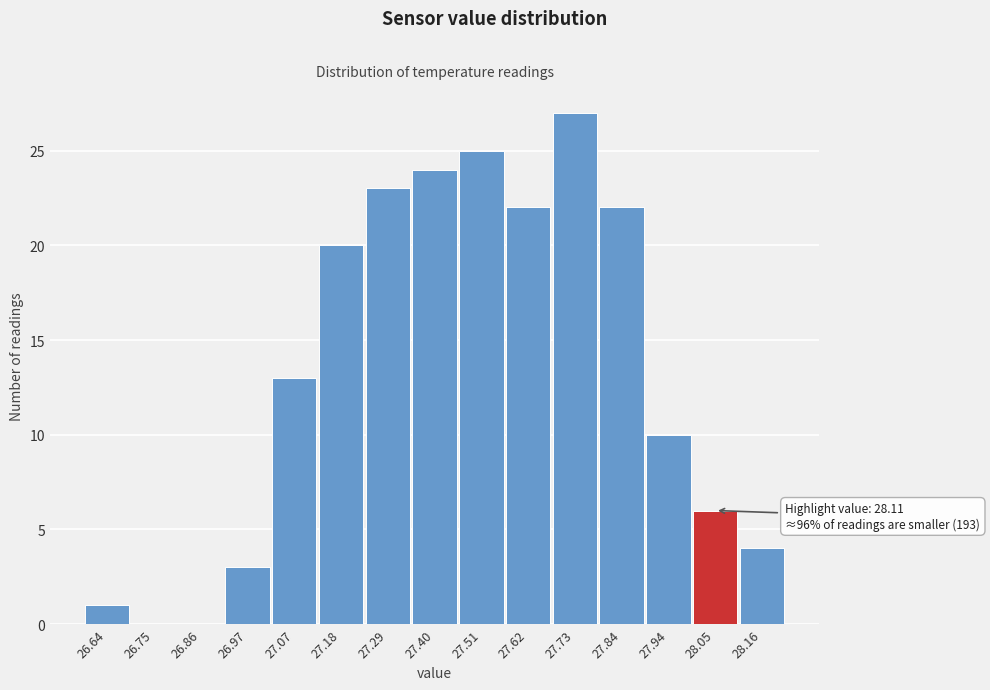

Reading left to right, what are all the values shown in this chart?

26.64=1	26.75=0	26.86=0	26.97=3	27.07=13	27.18=20	27.29=23	27.40=24	27.51=25	27.62=22	27.73=27	27.84=22	27.94=10	28.05=6	28.16=4